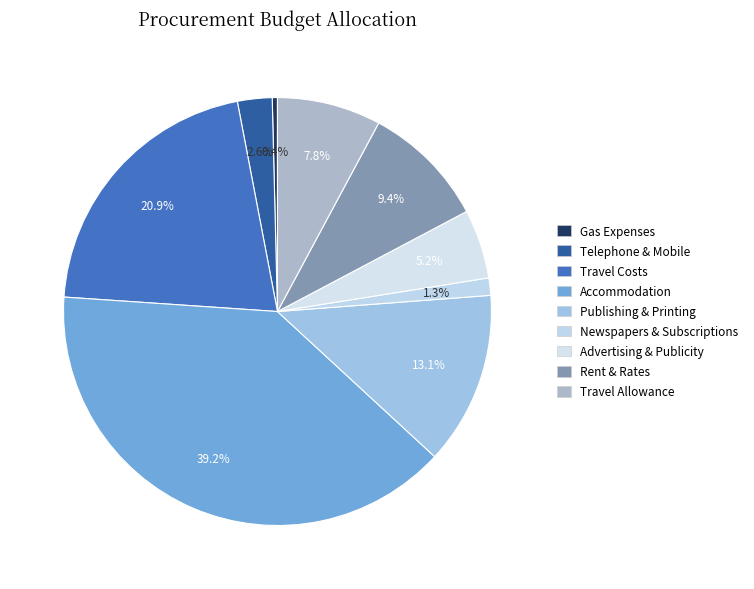

Is it true that Publishing & Printing is 7% of the pie?

False